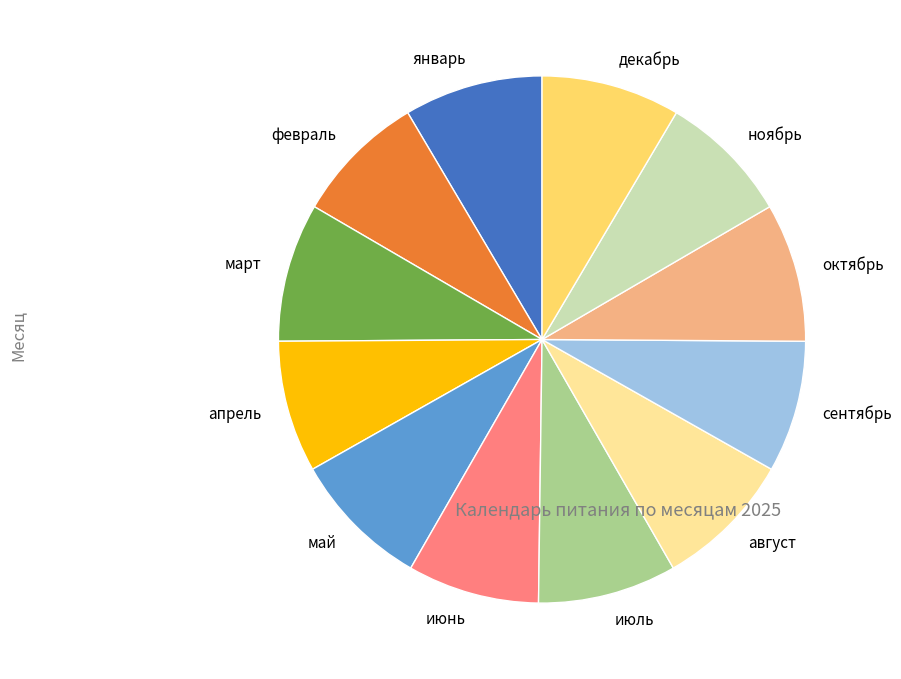

Is there a majority slice in this chart?

No